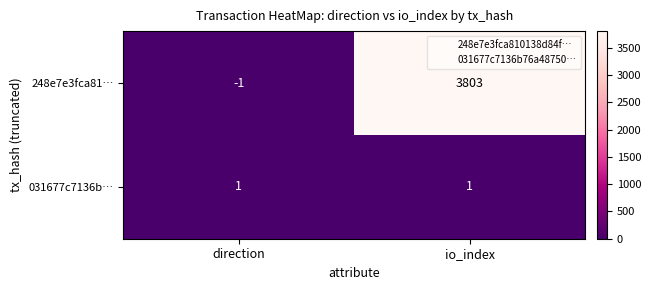

Rank the series at direction from lowest to highest value.

248e7e3fca81…, 031677c7136b…